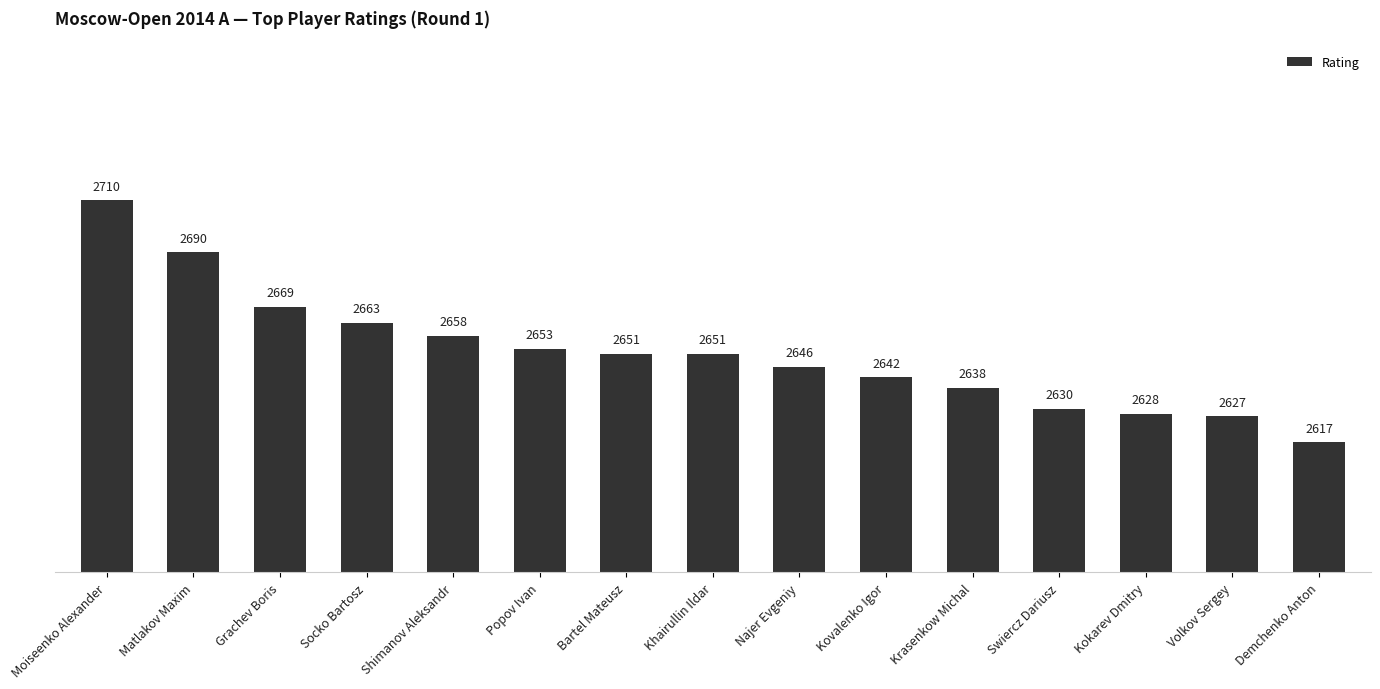

What is the ratio of the value at Swiercz Dariusz to the value at Najer Evgeniy?

1.0